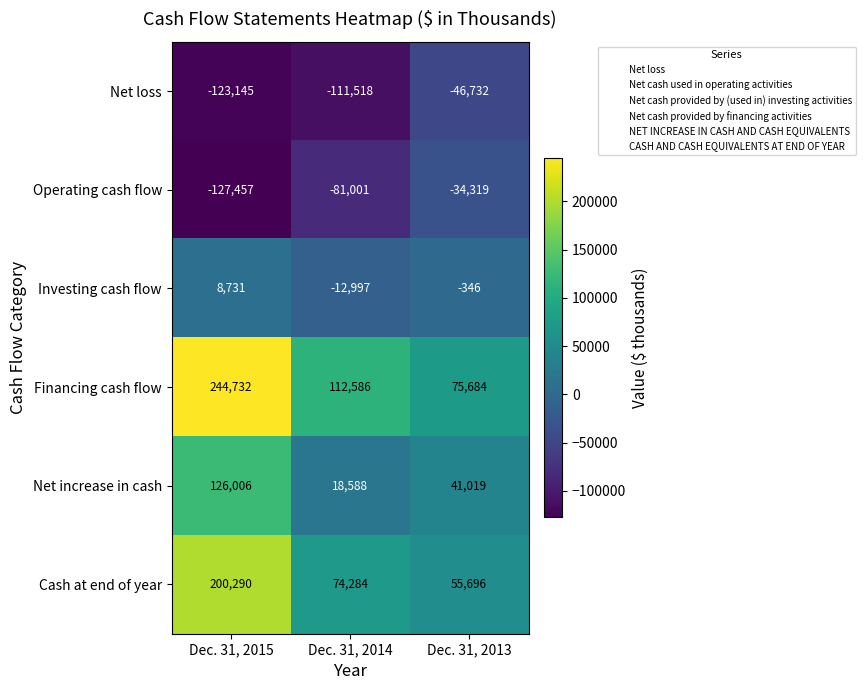

At Dec. 31, 2014, list the series in order from smallest to largest.

Net loss, Operating cash flow, Investing cash flow, Net increase in cash, Cash at end of year, Financing cash flow